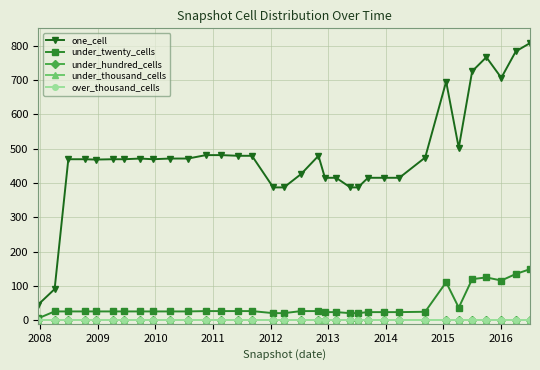

What is the difference between the maximum and minimum values in the under_twenty_cells series?

143